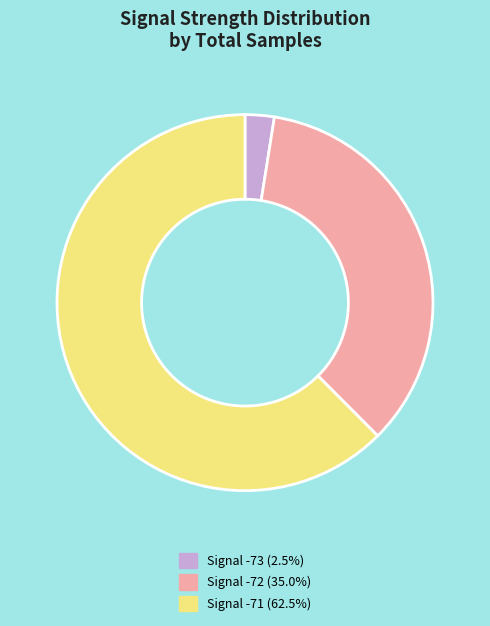

Is Signal -73 (2.5%) the majority of the pie?

No